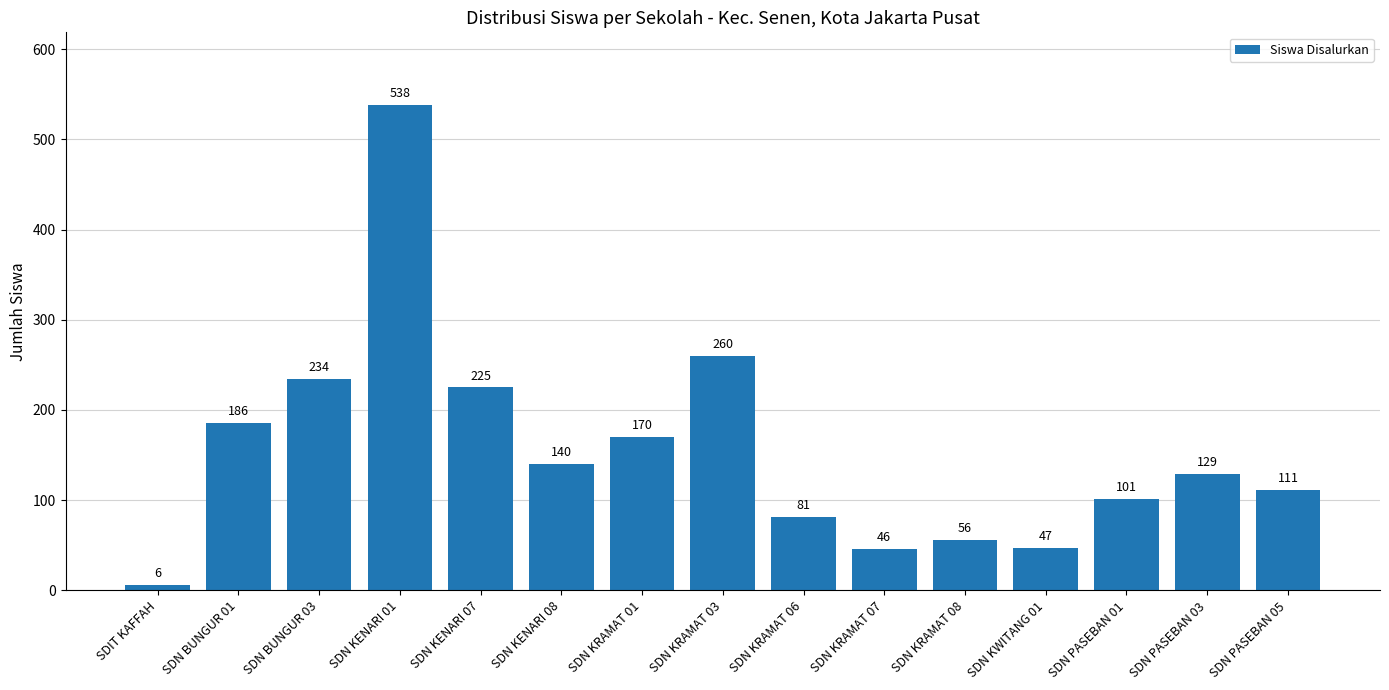

Rank the categories by value from lowest to highest.

SDIT KAFFAH, SDN KRAMAT 07, SDN KWITANG 01, SDN KRAMAT 08, SDN KRAMAT 06, SDN PASEBAN 01, SDN PASEBAN 05, SDN PASEBAN 03, SDN KENARI 08, SDN KRAMAT 01, SDN BUNGUR 01, SDN KENARI 07, SDN BUNGUR 03, SDN KRAMAT 03, SDN KENARI 01